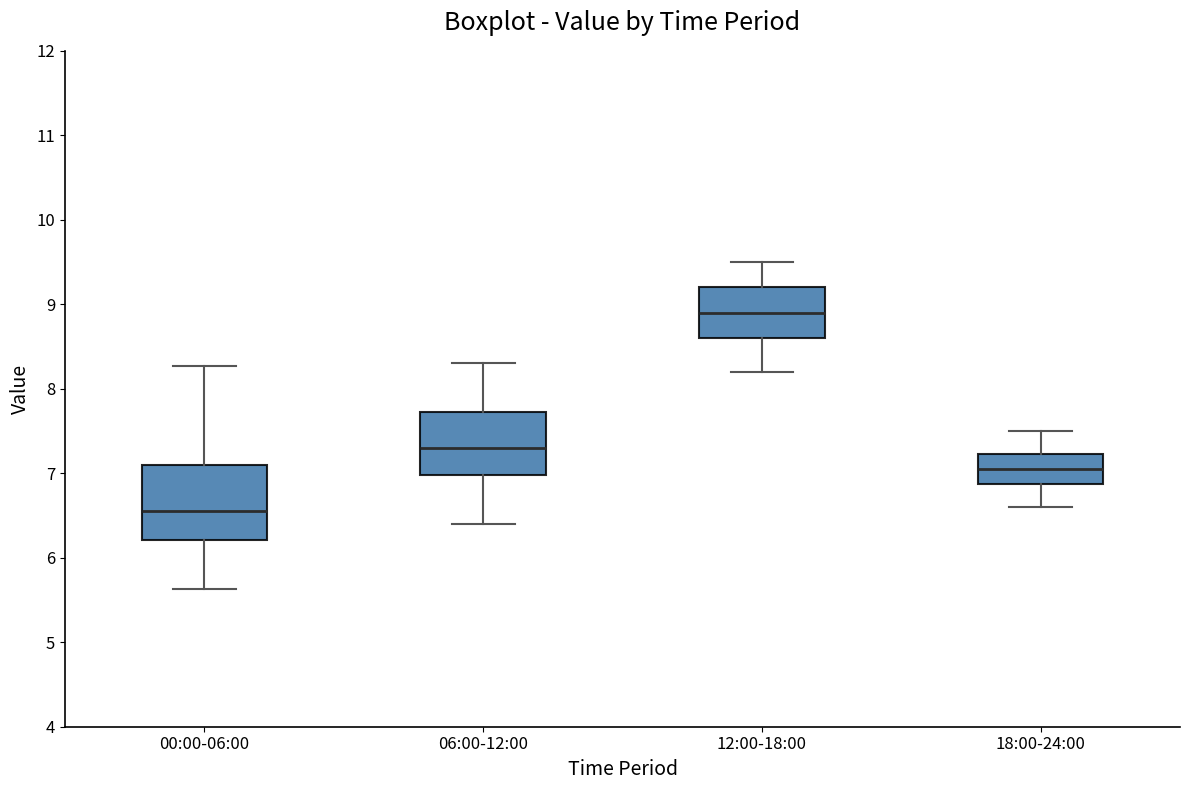

Where does the lower whisker of the box for 12:00-18:00 end on the y-axis? The values are not printed on the chart, so give them approximately, as read against the axis.

8.2